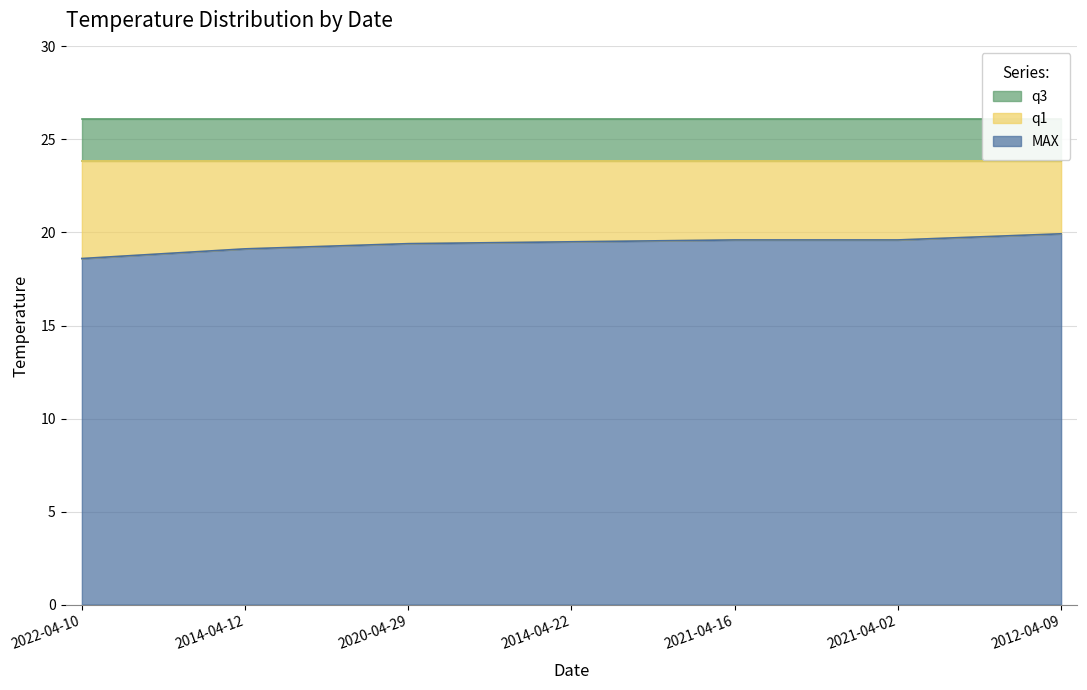

True or false: q3 has more than 1 interior local peaks.

False